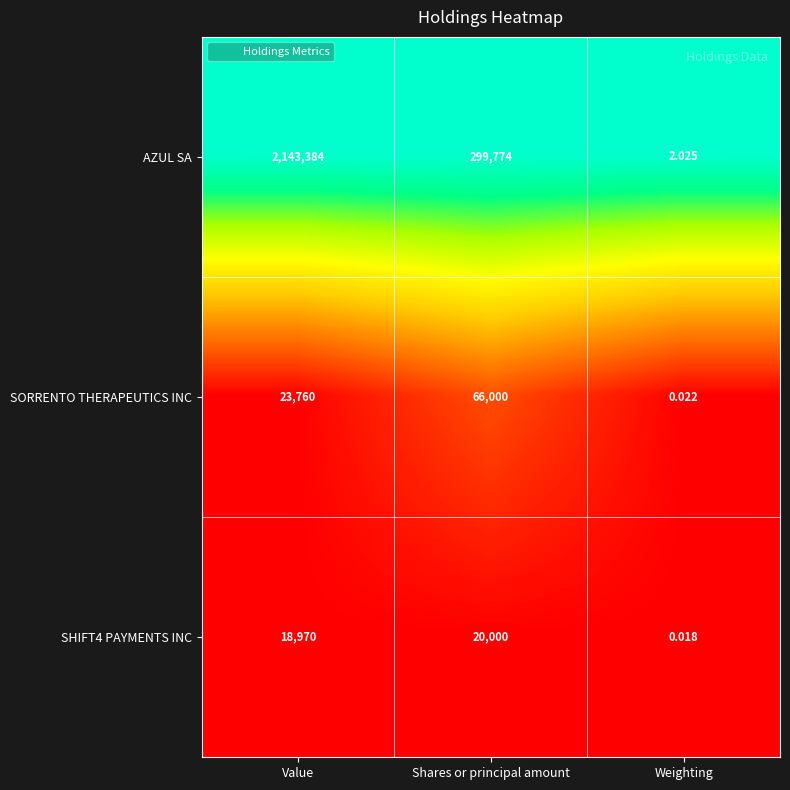

Which series has the largest total across all categories?

AZUL SA